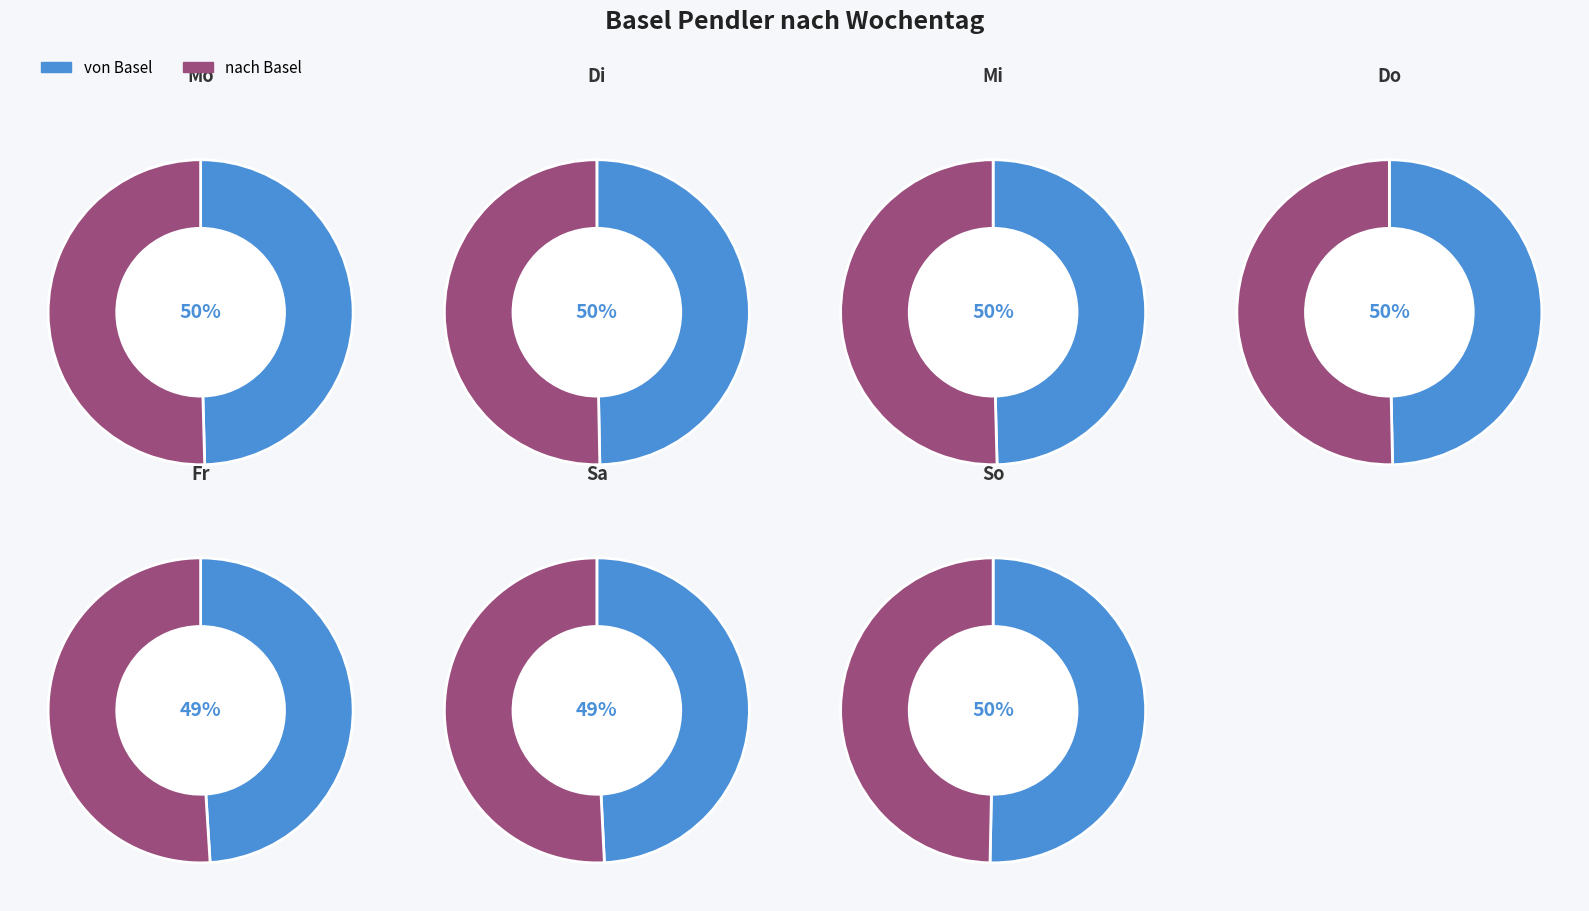

Does any single category account for the majority?

No